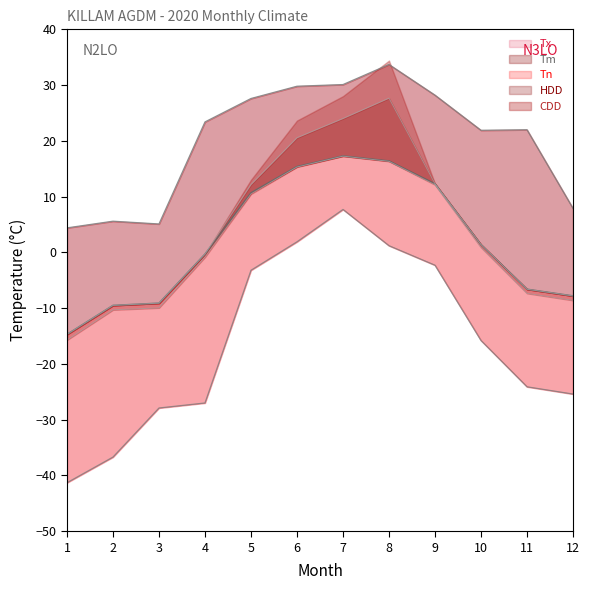

Which series changed the most between 2 and 6?

Tn